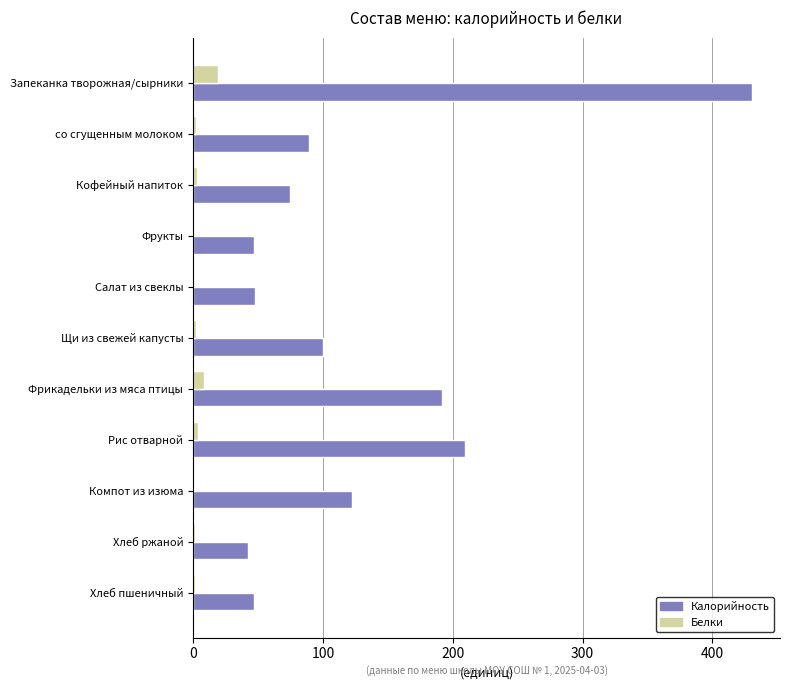

Which series has the largest total across all categories?

Калорийность